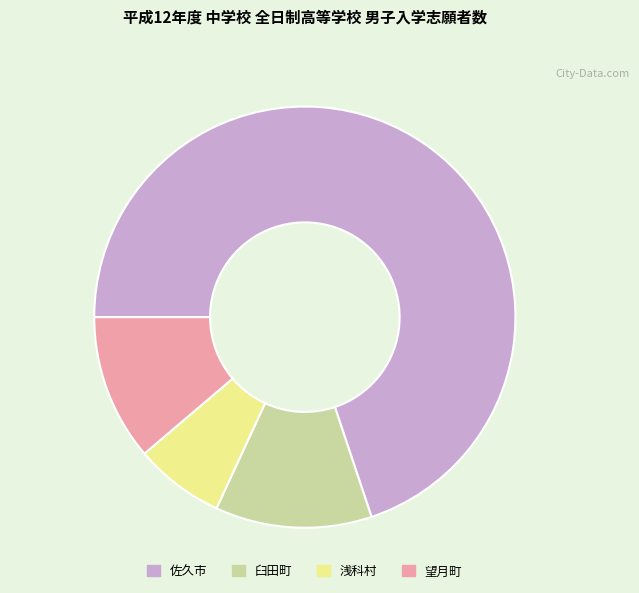

Between 佐久市 and 浅科村, which is larger?

佐久市